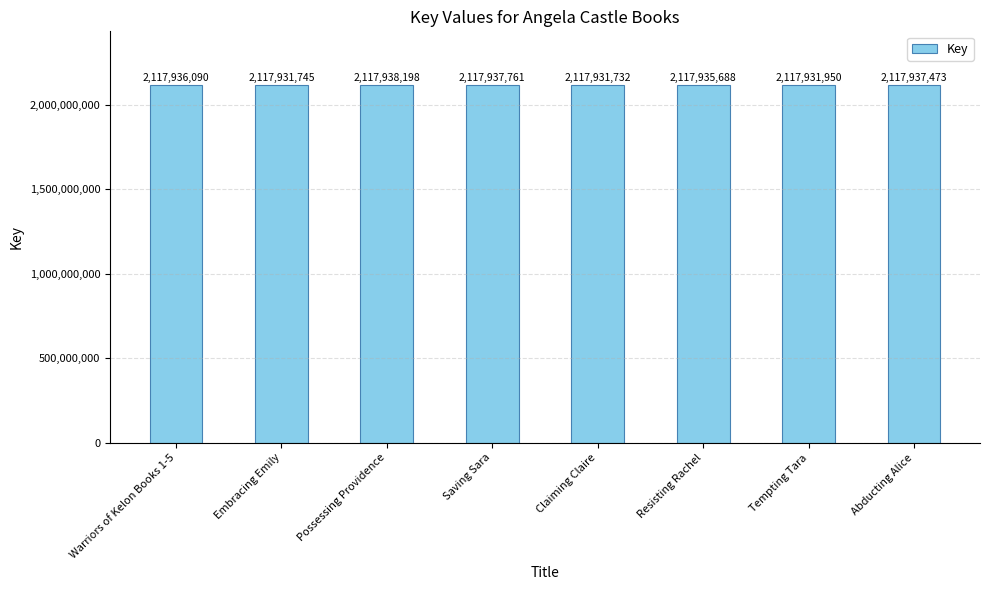

Rank the categories by value from highest to lowest.

Possessing Providence, Saving Sara, Abducting Alice, Warriors of Kelon Books 1-5, Resisting Rachel, Tempting Tara, Embracing Emily, Claiming Claire